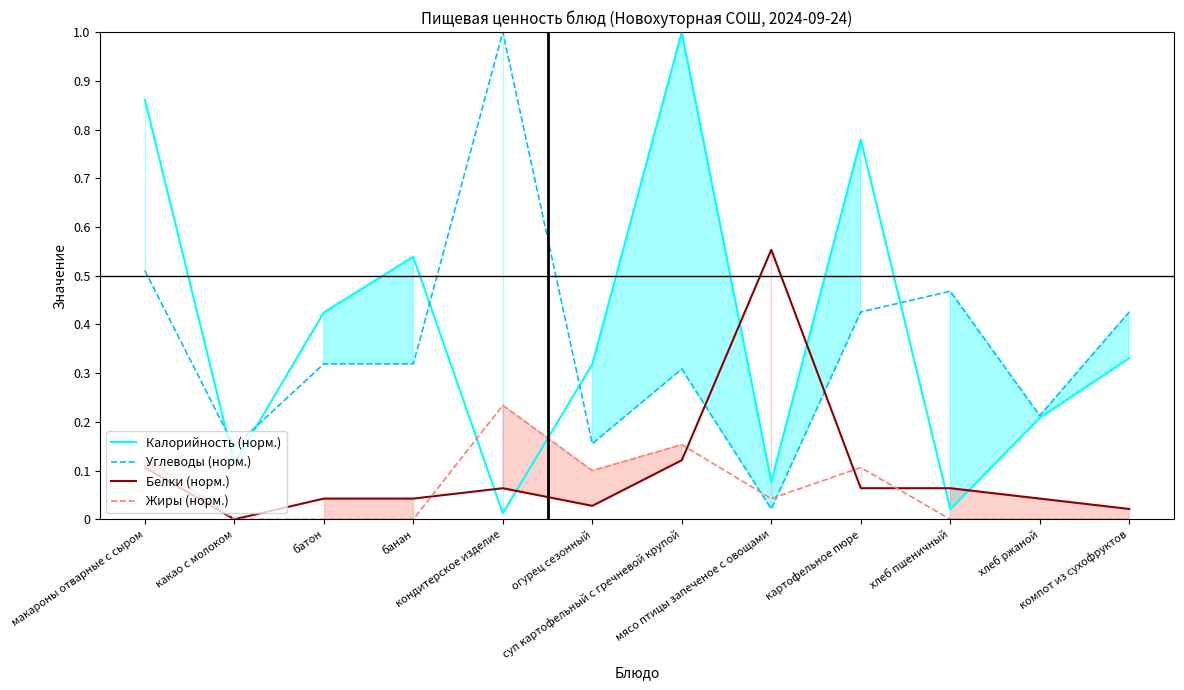

What is the value of the Углеводы (норм.) point at the 10th from the left?

0.5